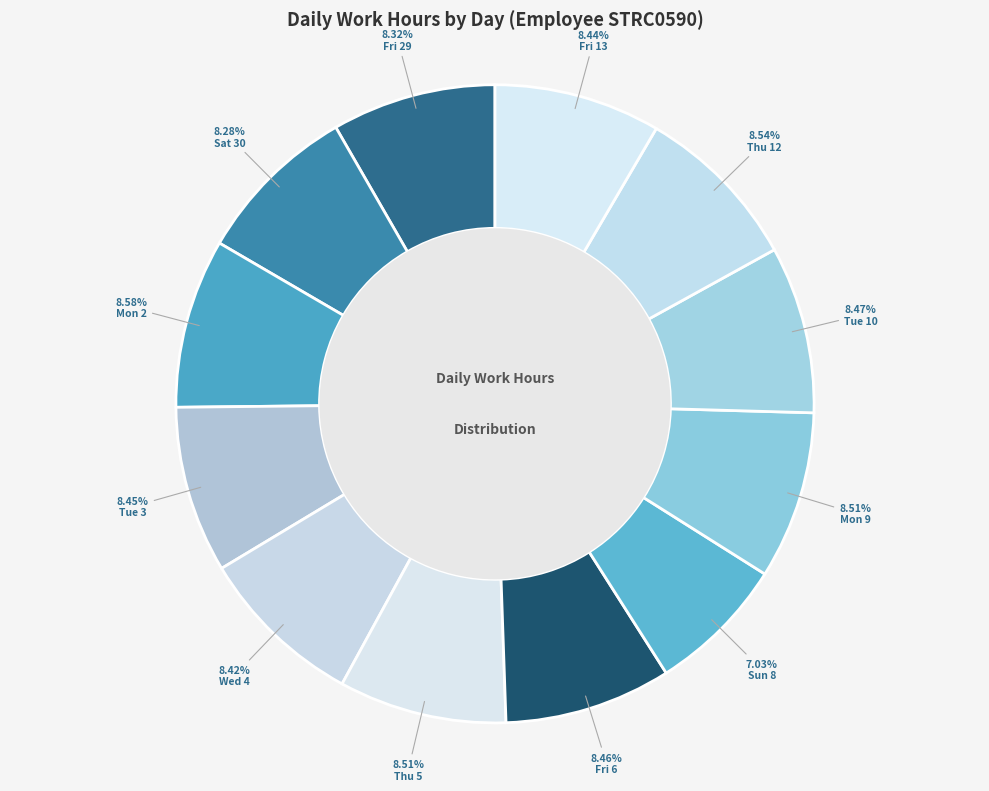

Count the number of slices in the pie.

12